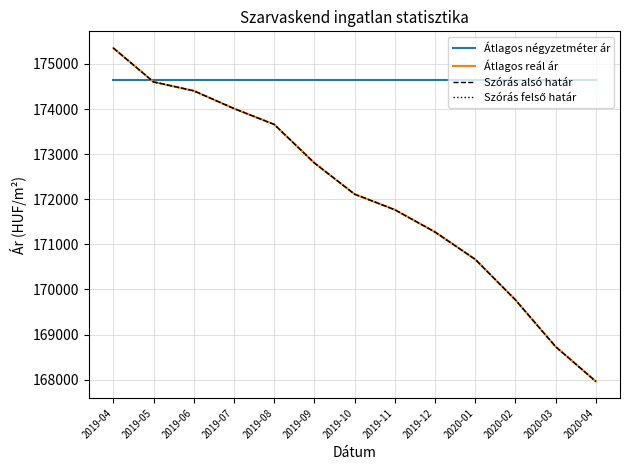

At which label does Átlagos reál ár first exceed 172113?

2019-04